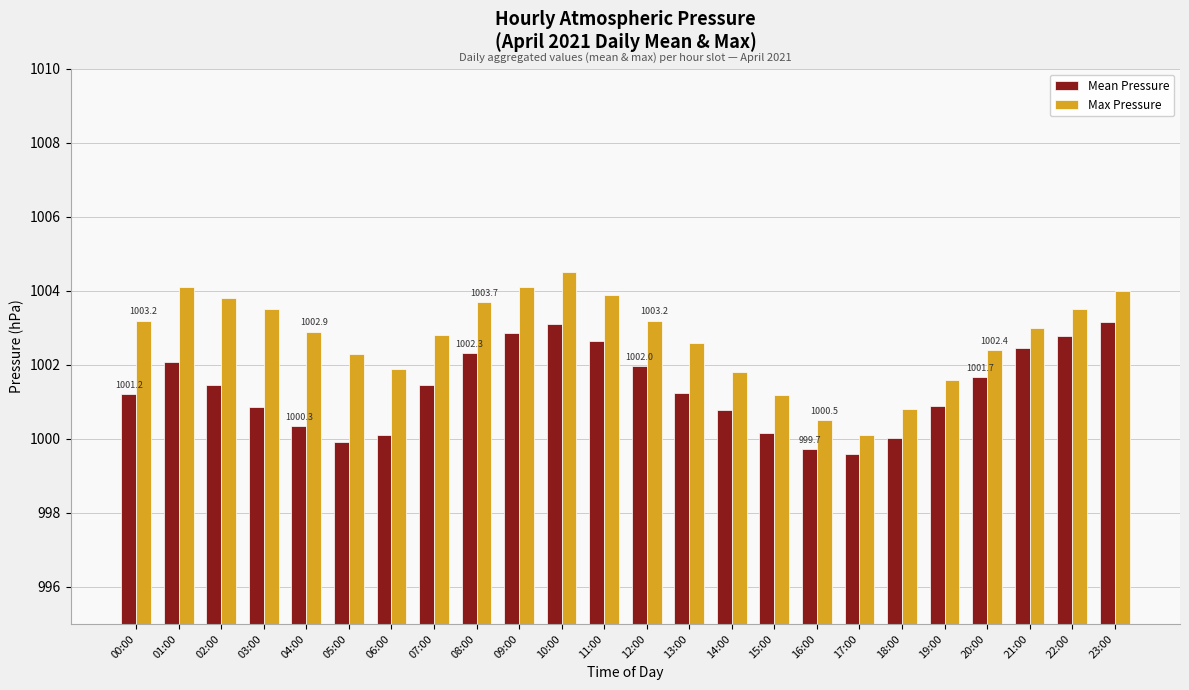

What are all the series names shown in the legend?

Mean Pressure, Max Pressure